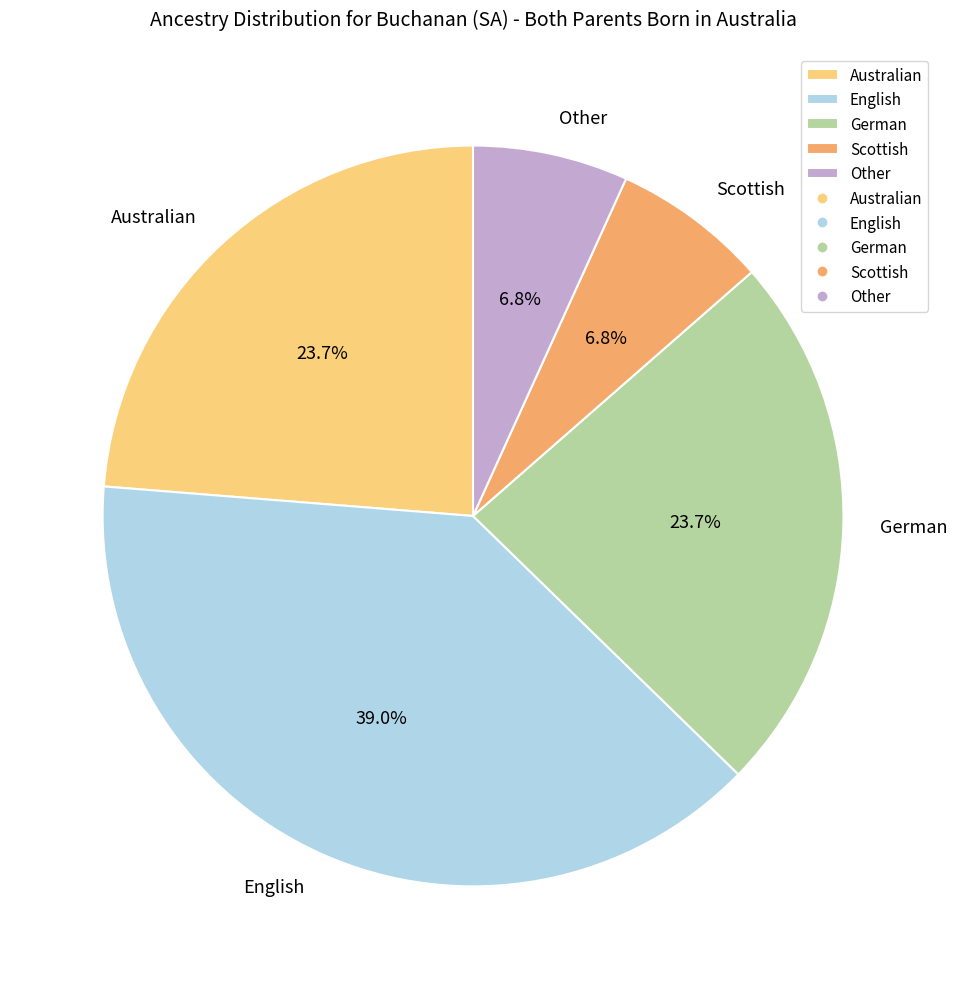

Is it true that German is 24% of the pie?

True